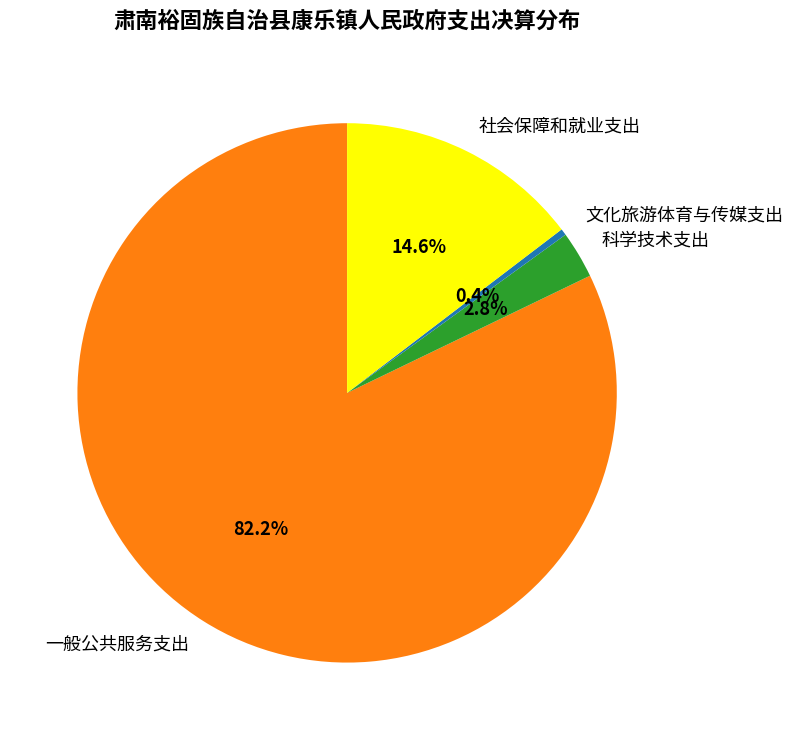

Is it true that 科学技术支出 is 3% of the pie?

True